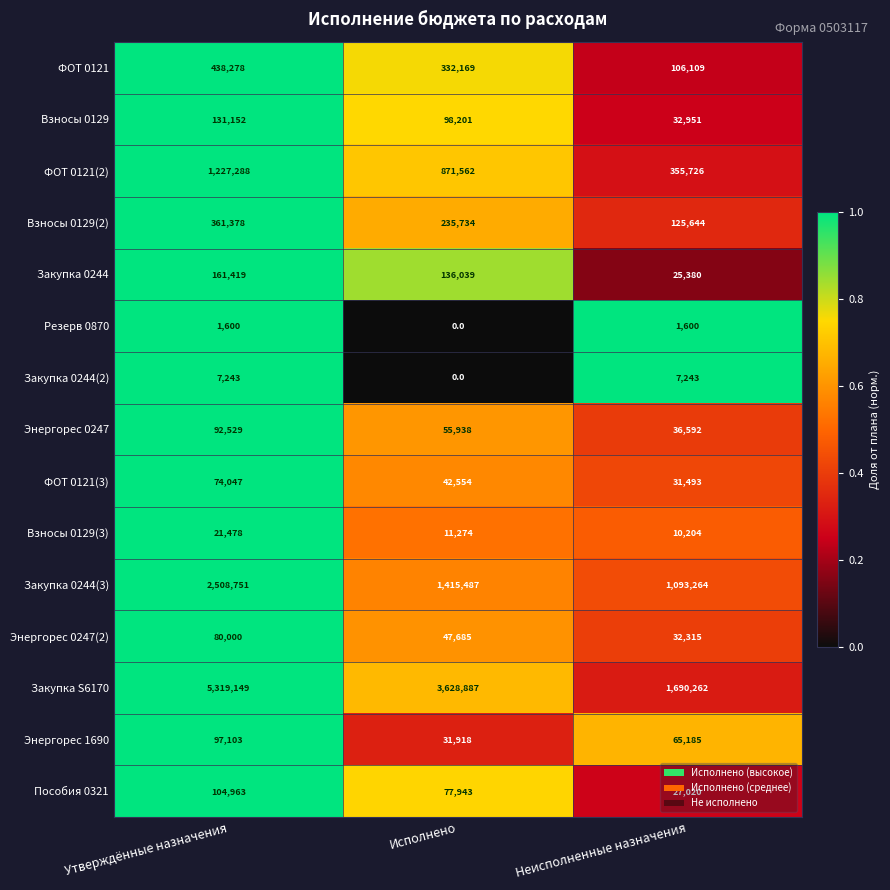

What is the difference between the highest and lowest values at Неисполненные назначения?

1688662